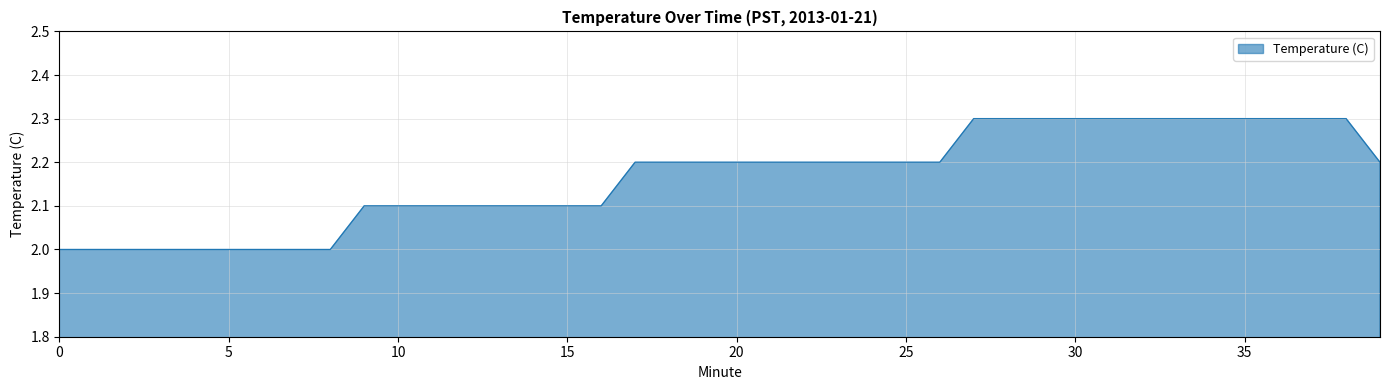

What is the minimum value shown in the chart?

2.0